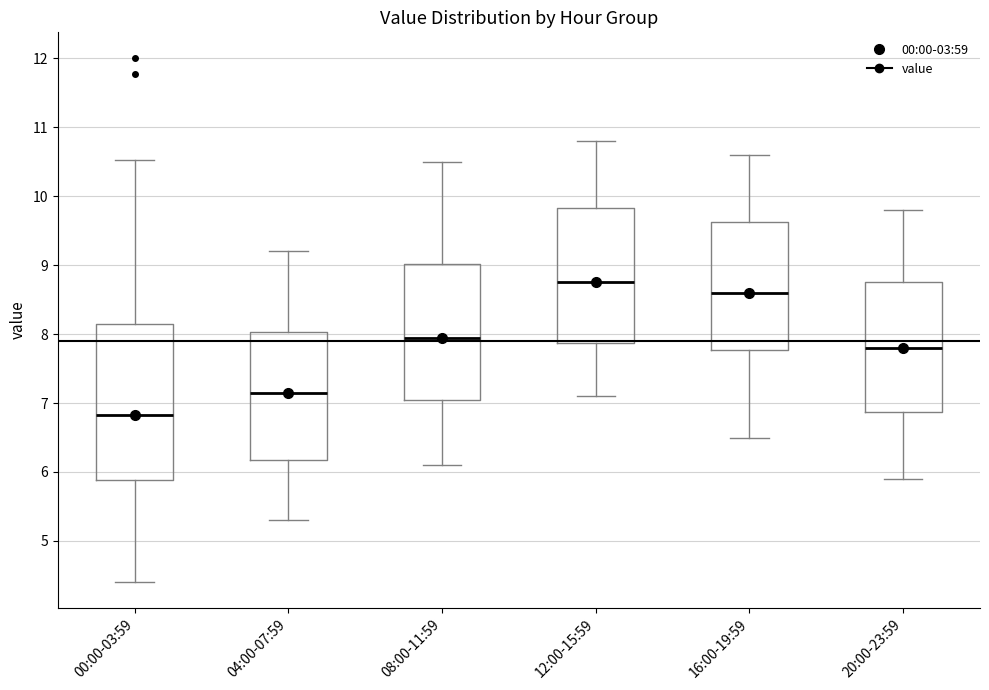

Where is the lower edge of the box for 04:00-07:59 on the y-axis? The values are not printed on the chart, so give them approximately, as read against the axis.

6.2